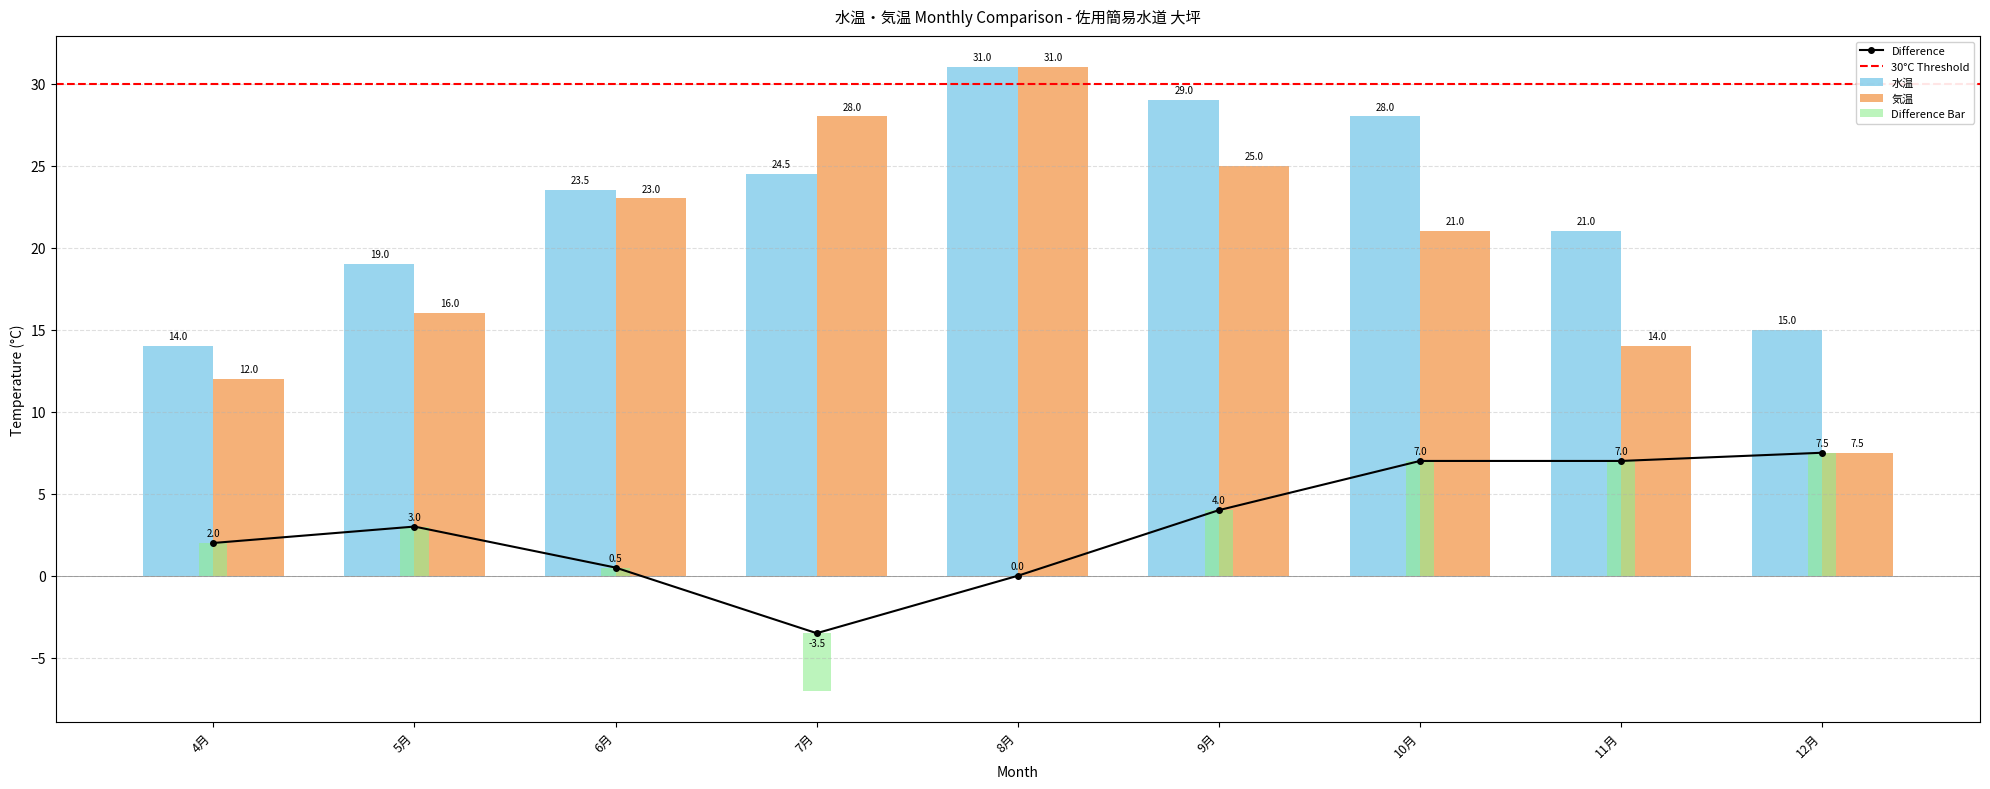

Which series changed the most between 8月 and 9月?

気温